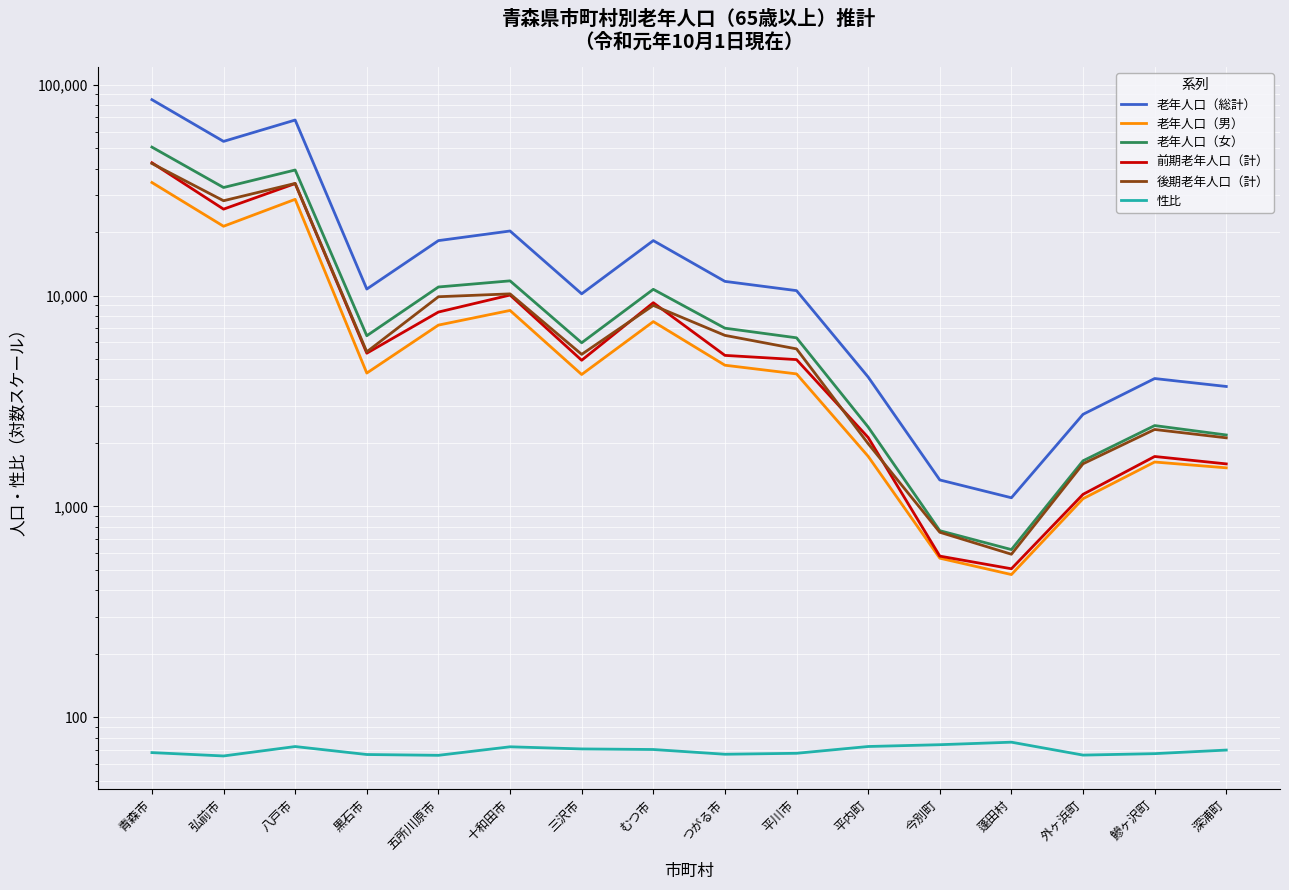

The value of 後期老年人口（計） at 外ヶ浜町 is 421.9. True or false?

False